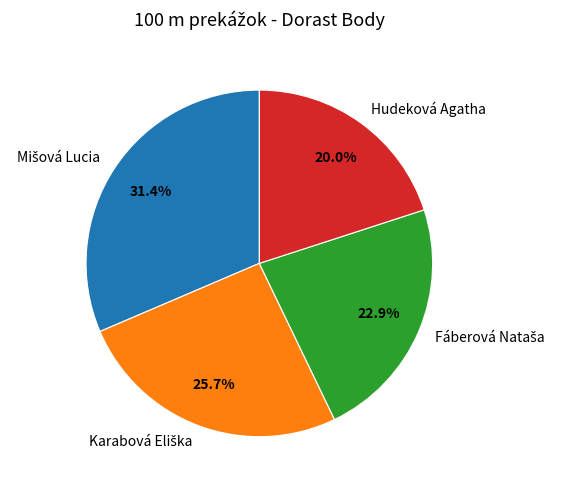

Is there any slice that represents more than half of the pie?

No